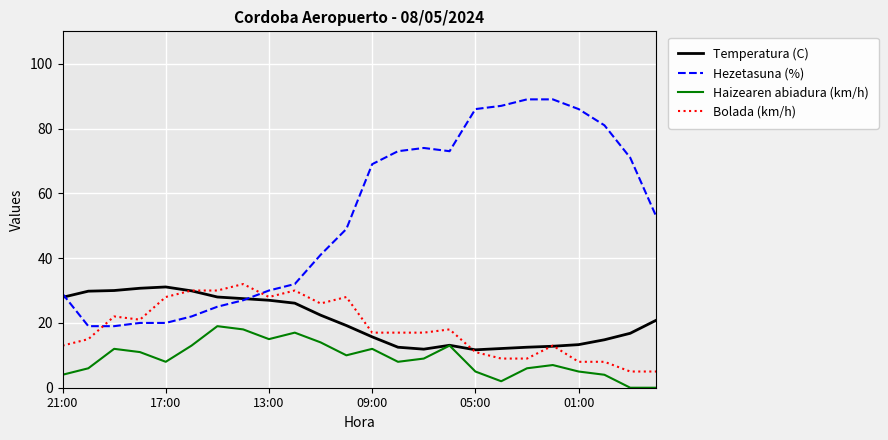

True or false: Haizearen abiadura (km/h) and Bolada (km/h) intersect in this chart.

False